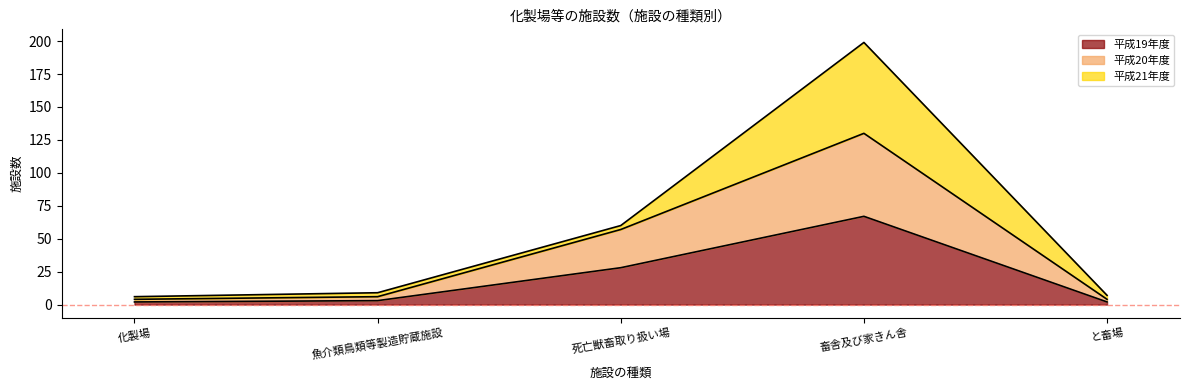

At which category is the sum across all series the highest?

畜舎及び家きん舎